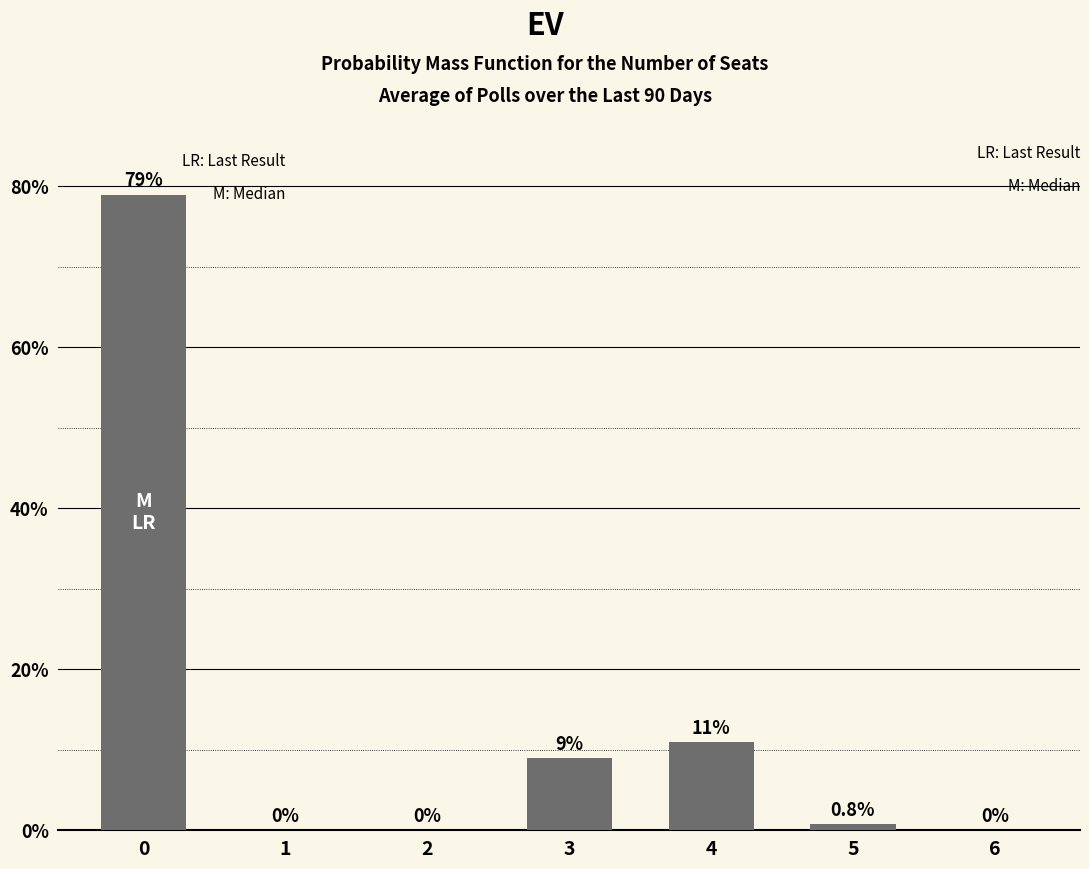

Between 2 and 3, which is larger?

3